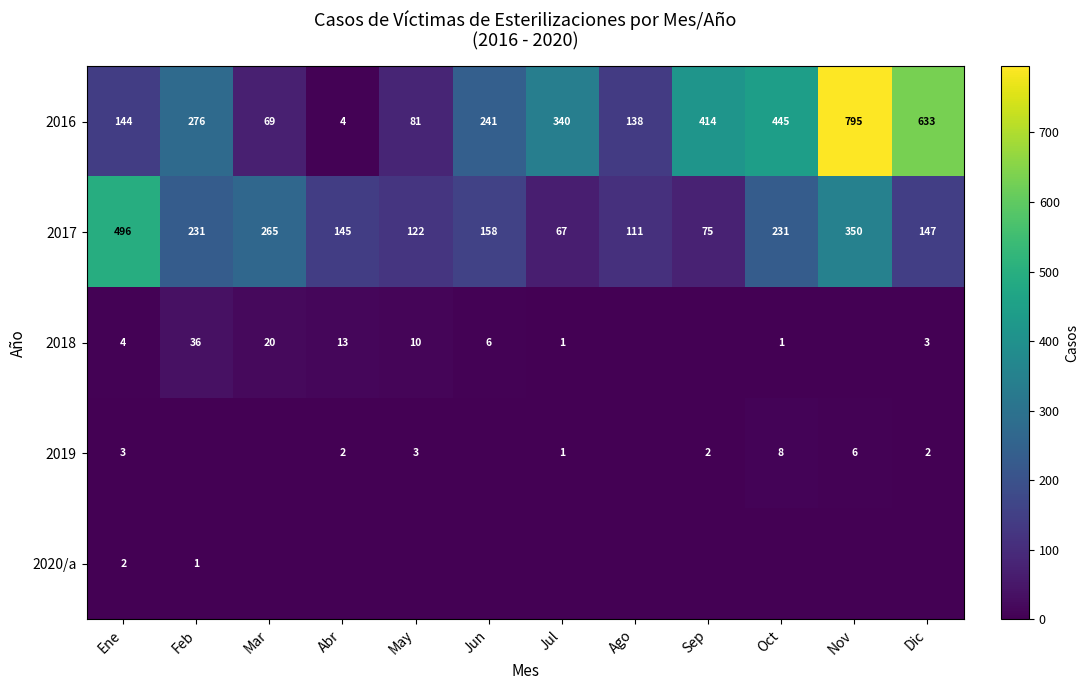

What is the difference between the maximum and minimum values in the 2017 series?

429